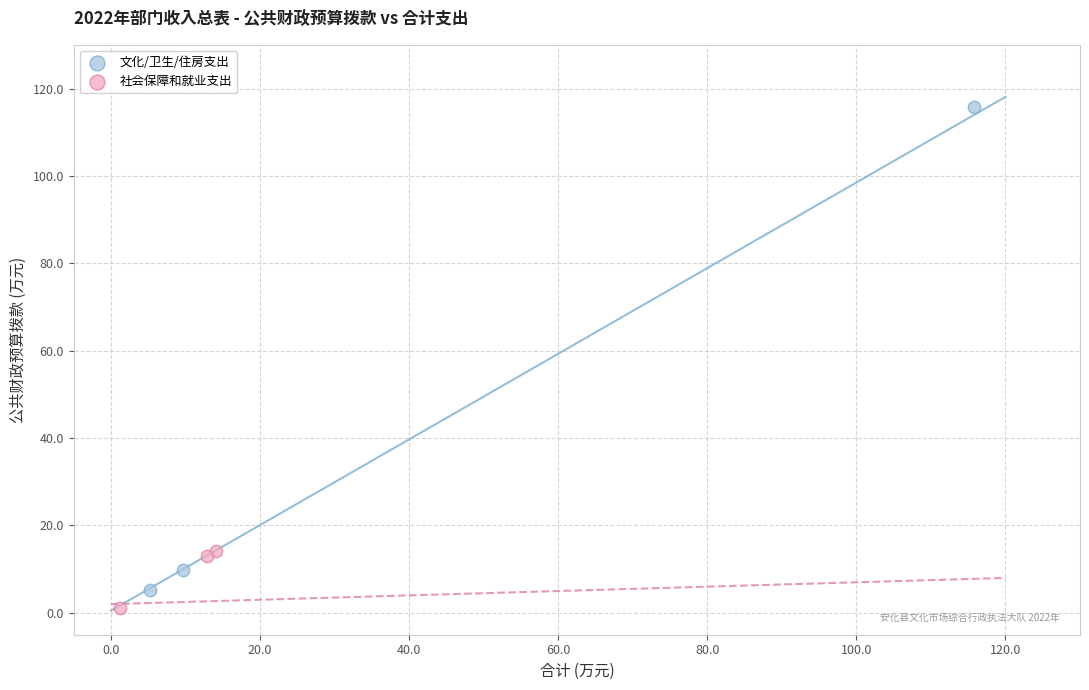

Which series contains the highest Y value?

文化/卫生/住房支出